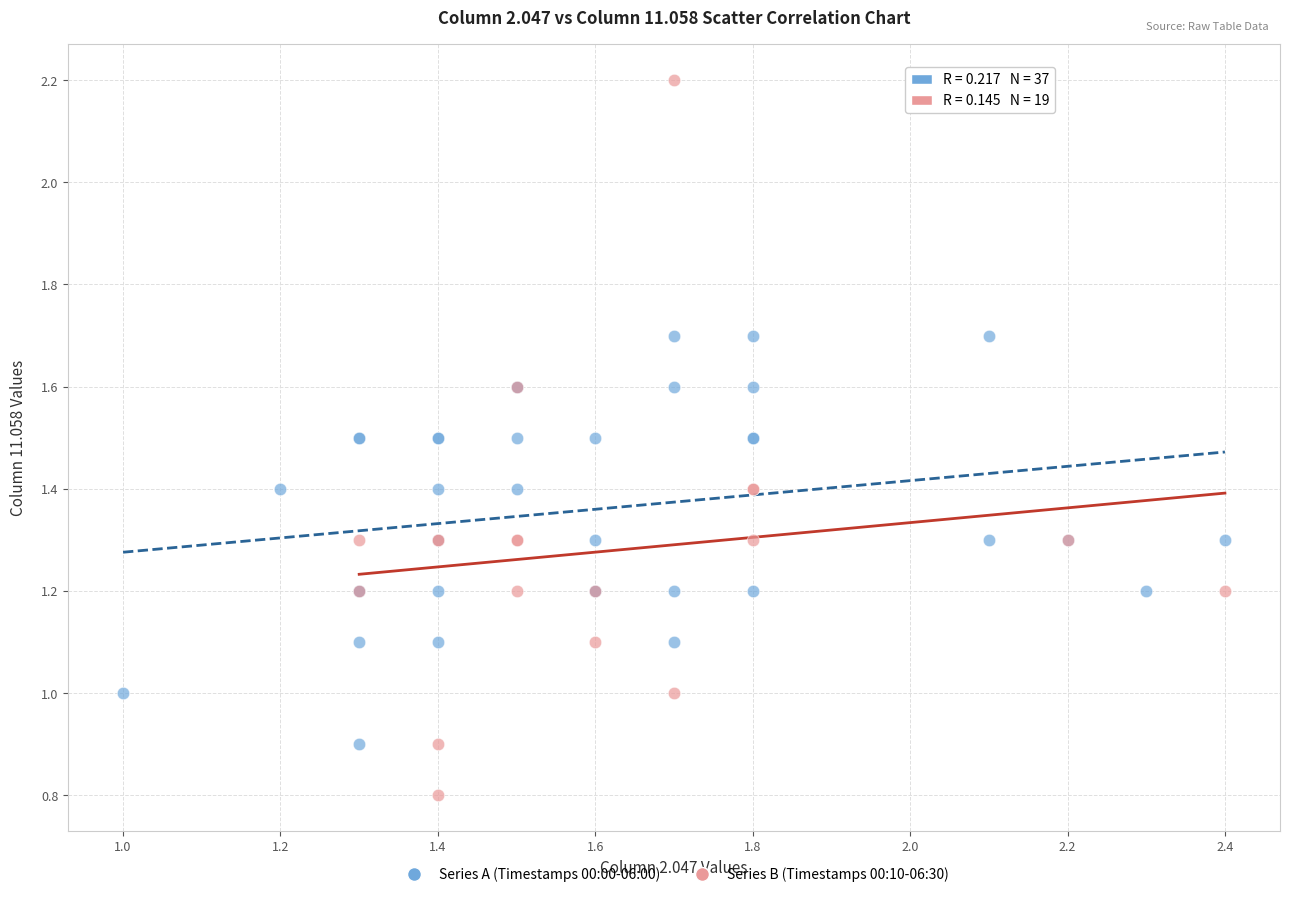

What are all the series names shown in the legend?

Series A (Timestamps 00:00-06:00), Series B (Timestamps 00:10-06:30)